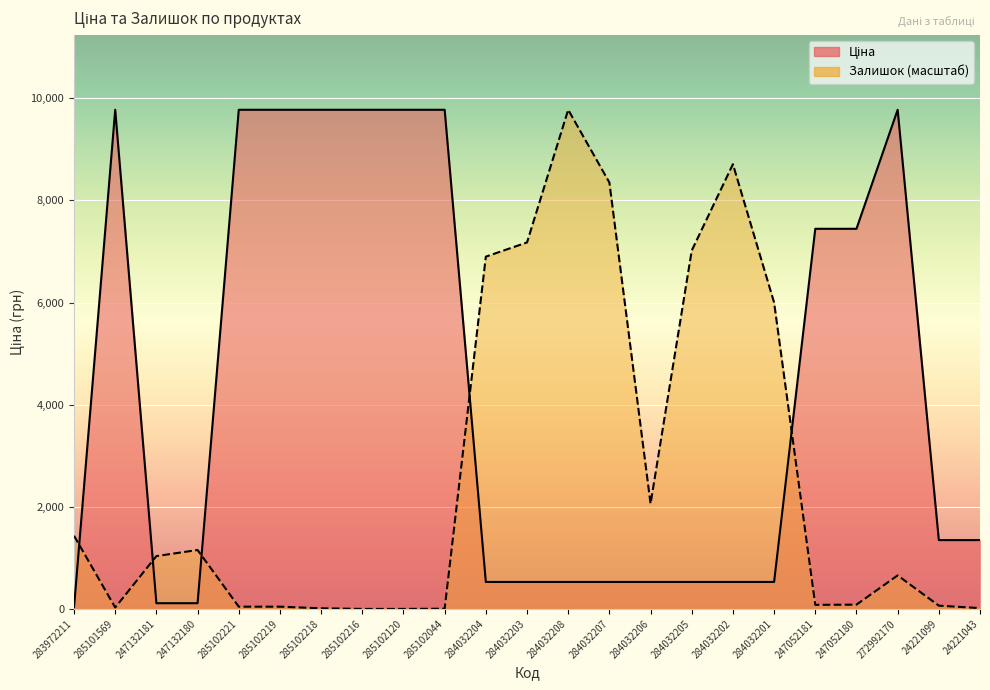

How many values in the Залишок series are below 656?

11